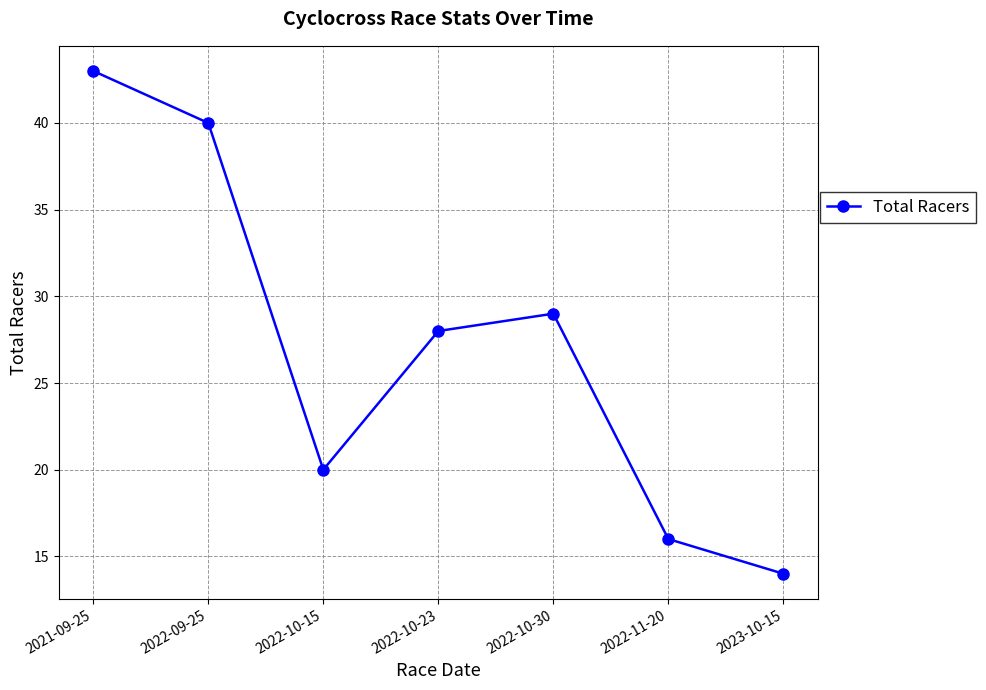

Where does the data first go above 28?

2021-09-25